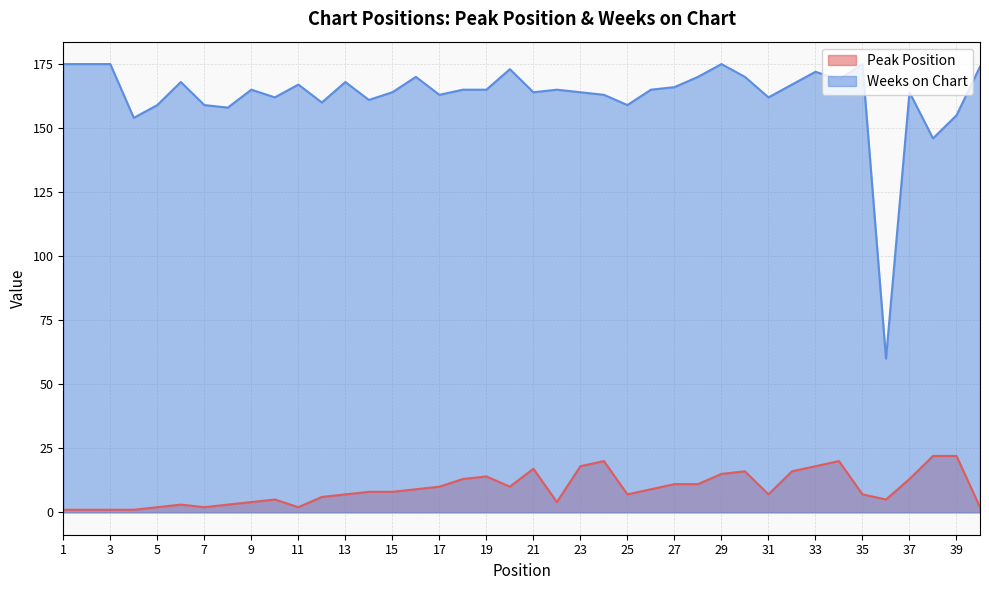

Which series has the largest total across all categories?

Weeks on Chart